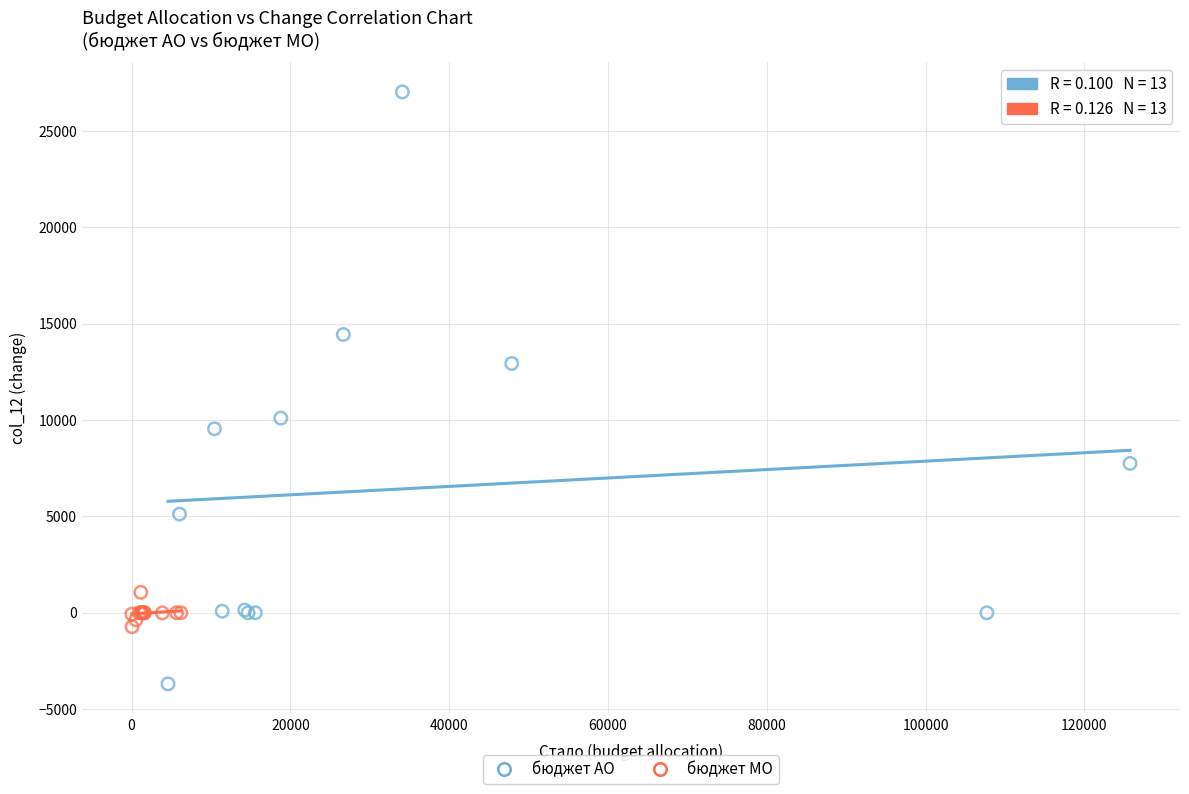

Which series has the largest Y range (max minus min)?

бюджет АО